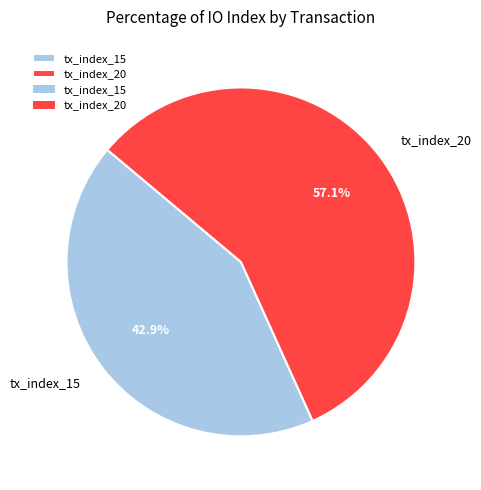

To the nearest percent, what is the difference between the tx_index_15 and tx_index_20 slice percentages?

14%